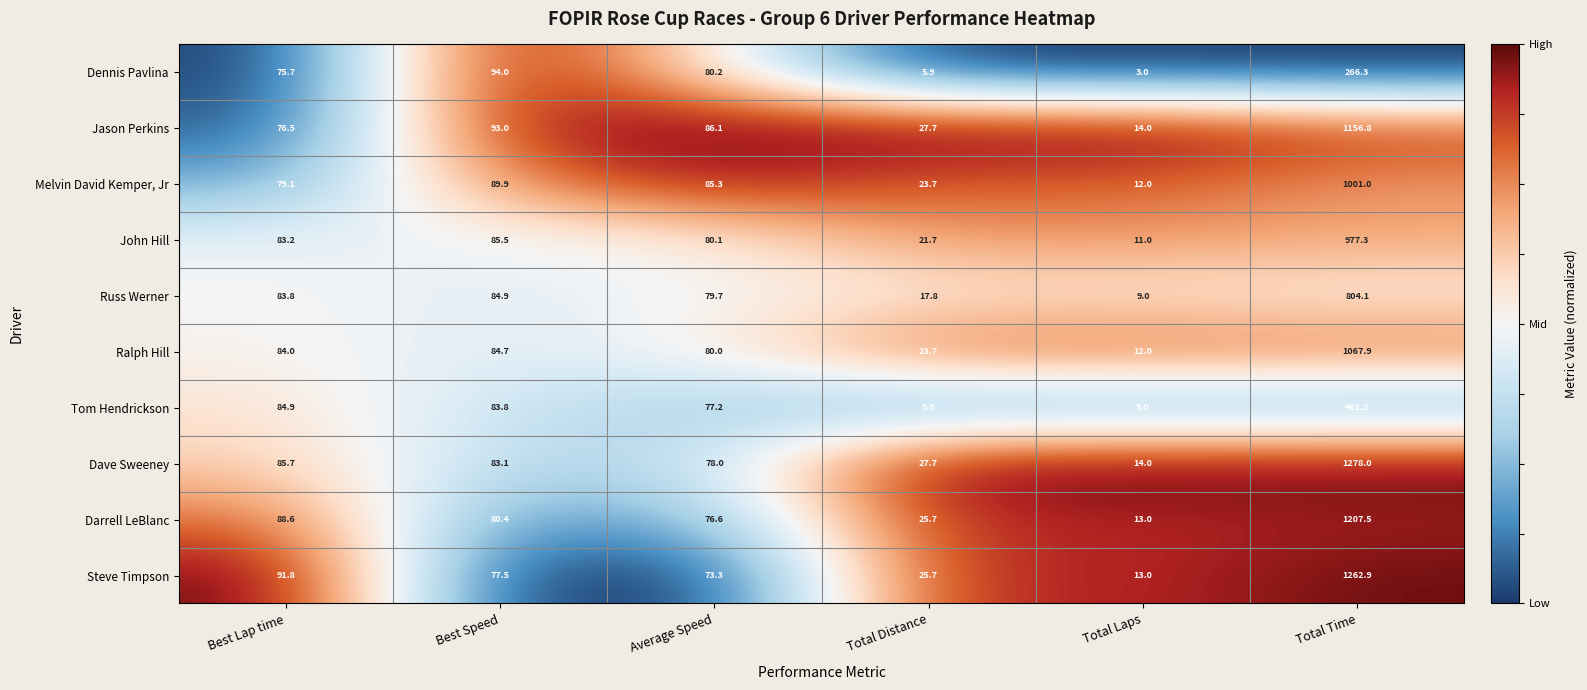

At which category is the sum across all series the highest?

Total Time